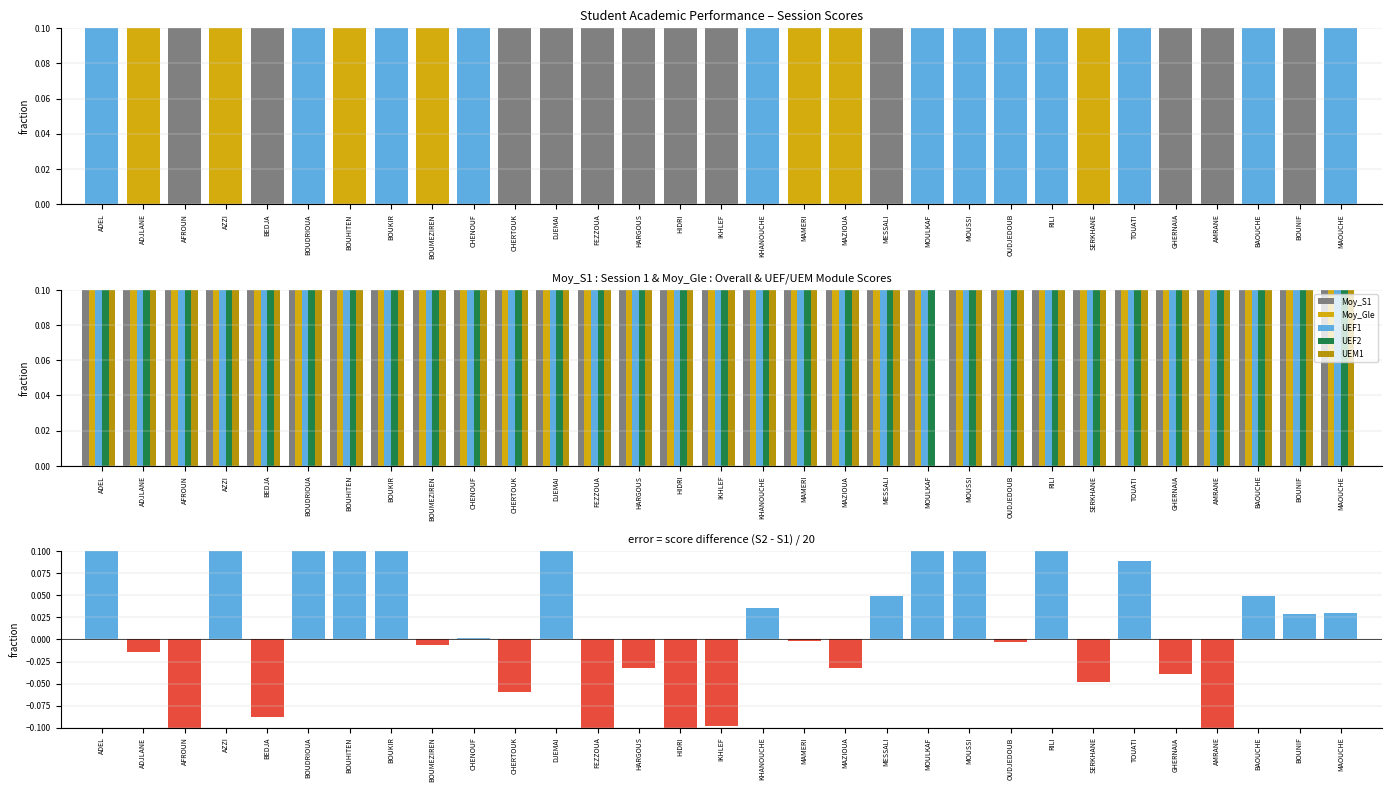

Which series has the largest range (max minus min)?

UEM1